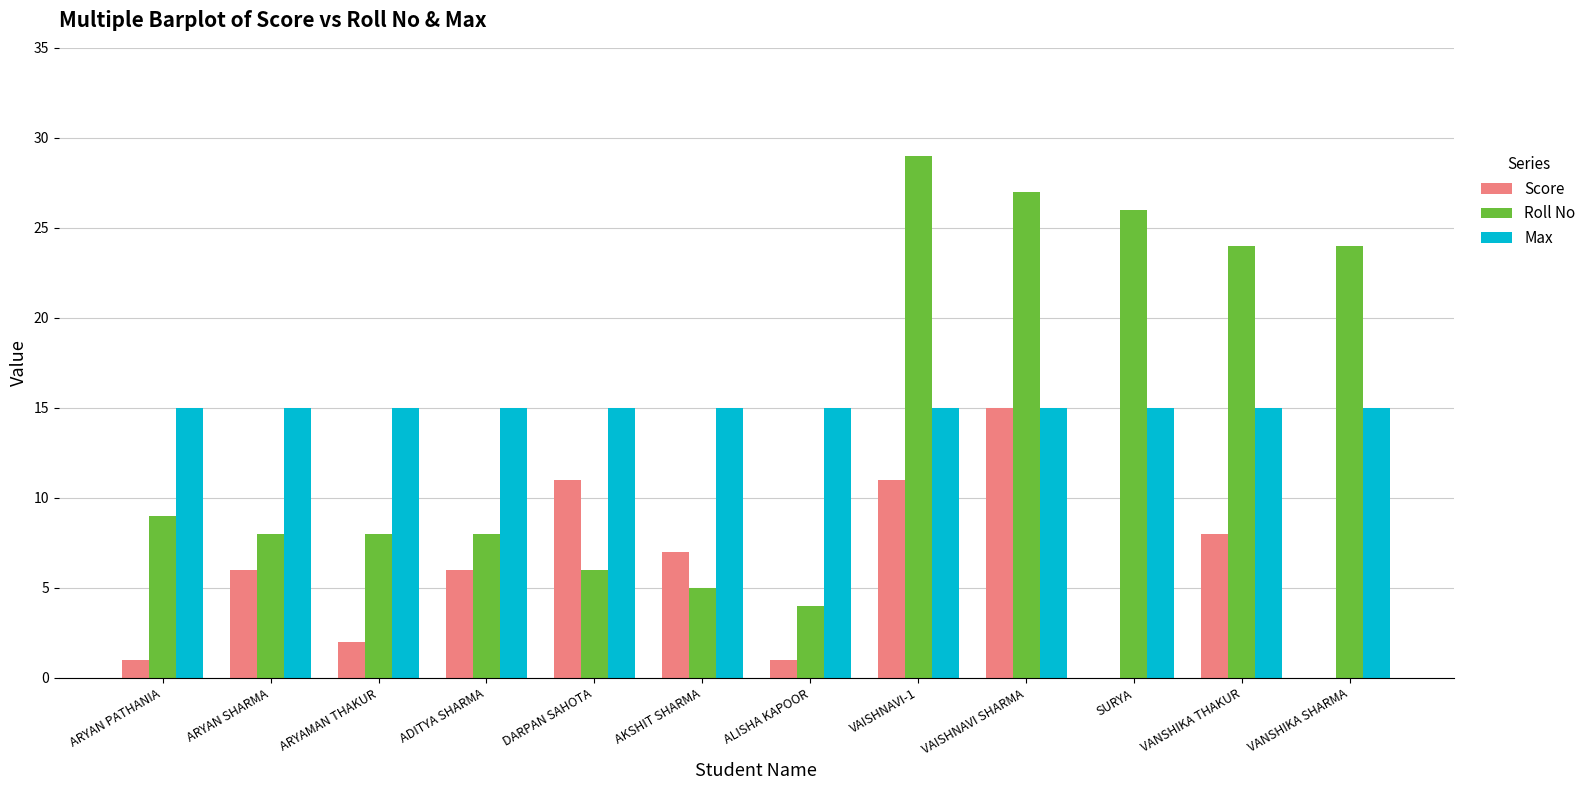

True or false: Max has a value of 4 at ADITYA SHARMA.

False